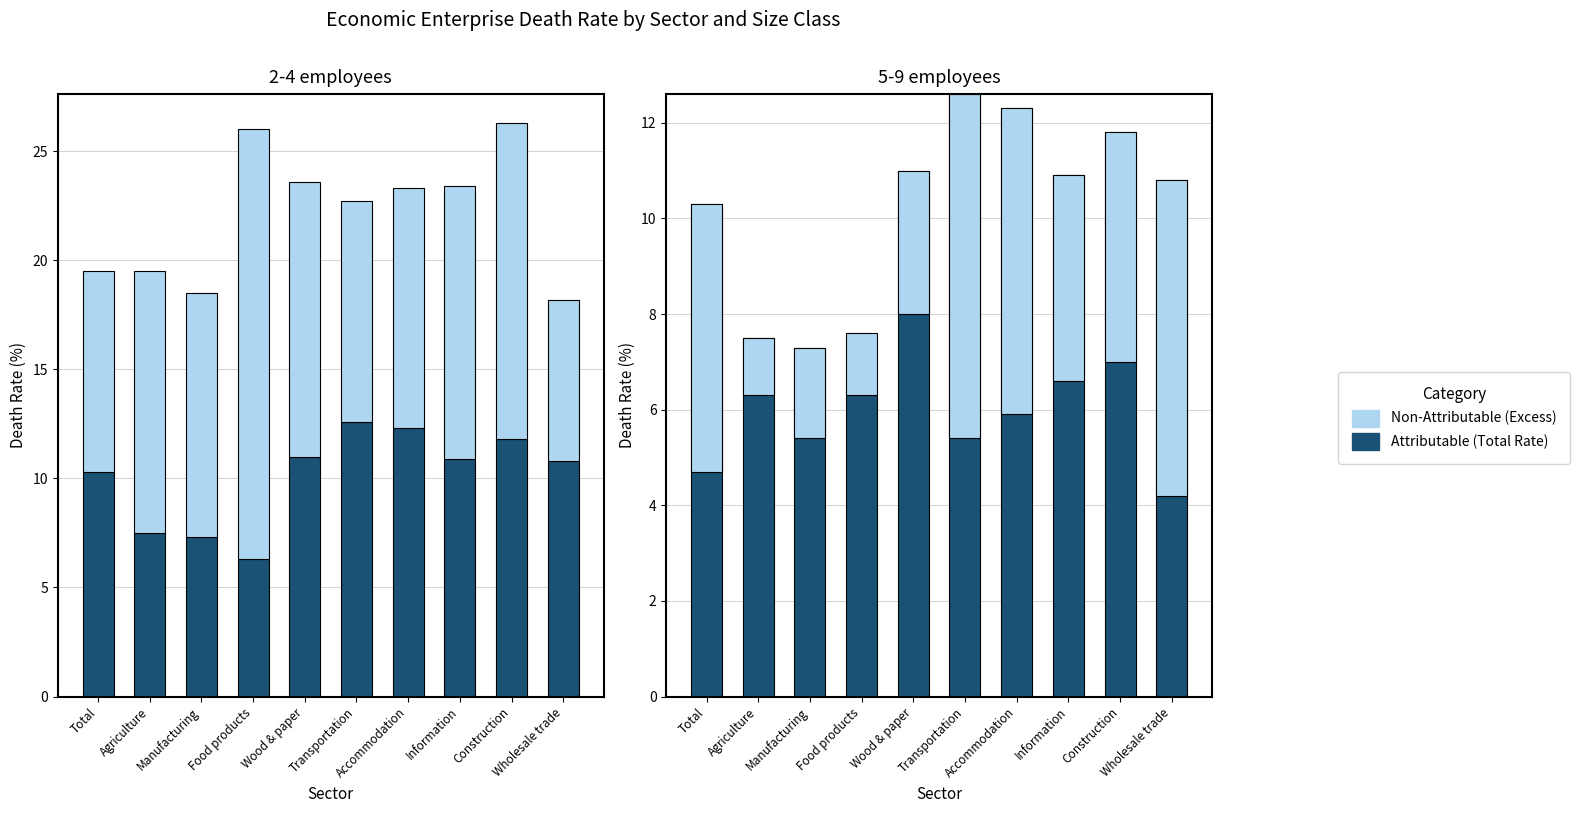

Is it true that Attributable (Total Rate) equals 11.0 at Food products?

False